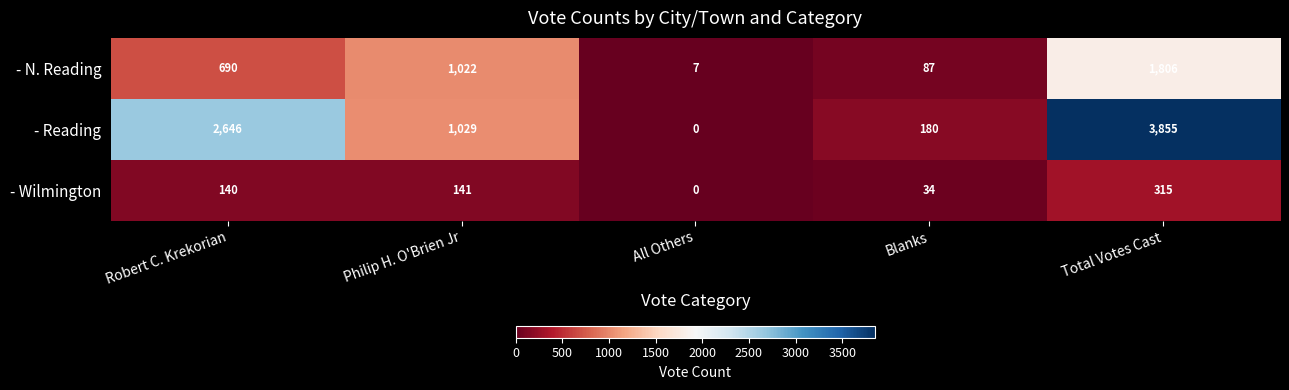

Between Robert C. Krekorian and Blanks, which series saw the biggest shift?

- Reading